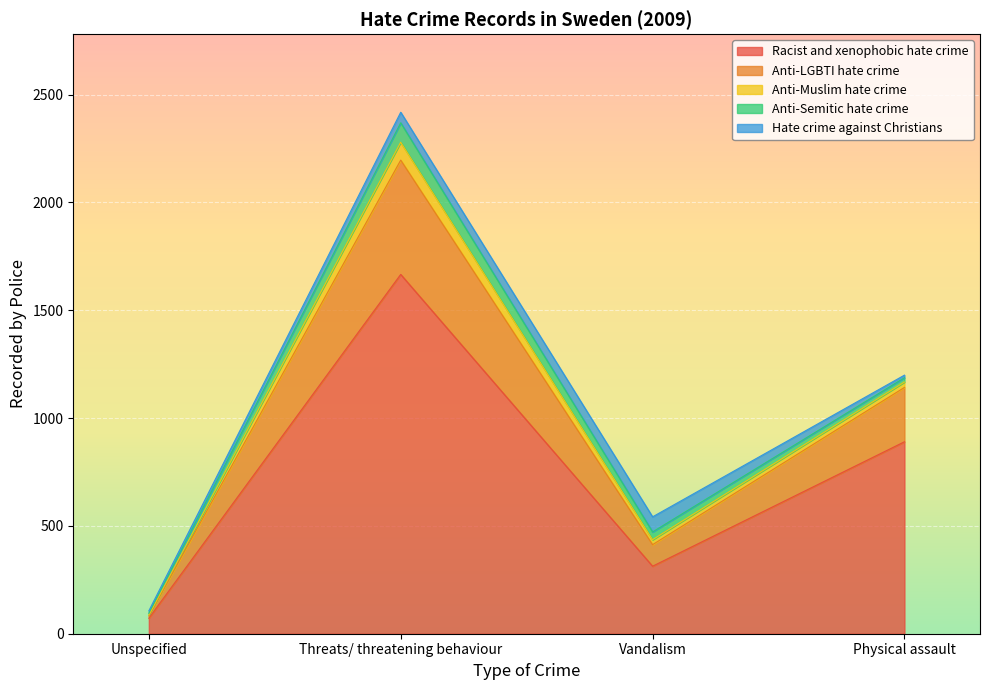

True or false: Anti-LGBTI hate crime and Anti-Semitic hate crime cross at least once.

False